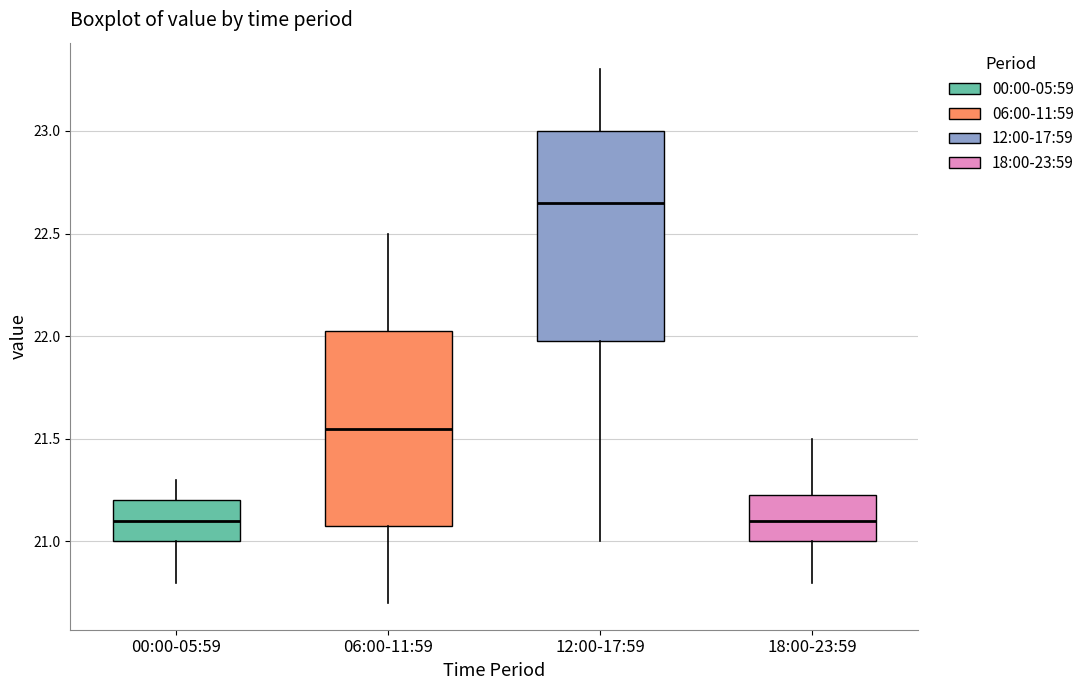

Comparing the boxes themselves (not the whiskers), which one is the tallest?

12:00-17:59